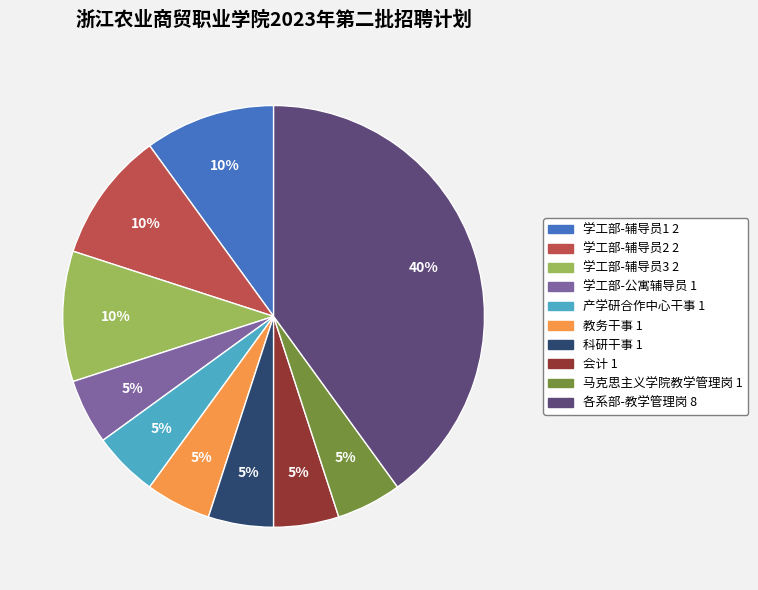

Which category has the biggest portion of the pie?

各系部-教学管理岗 8